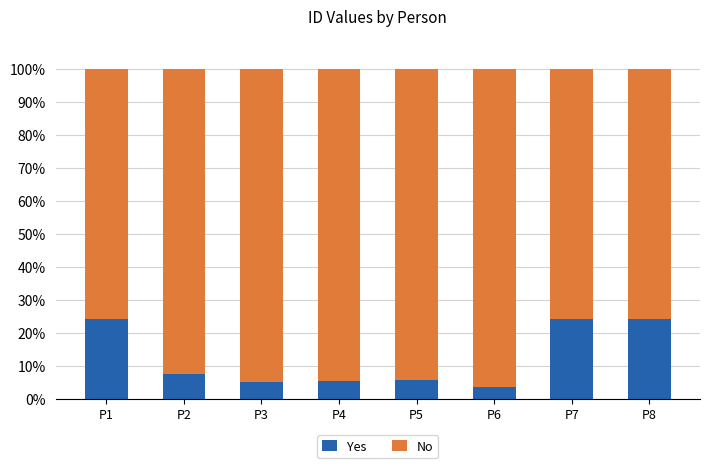

What is the average value of the Yes series?

12.5